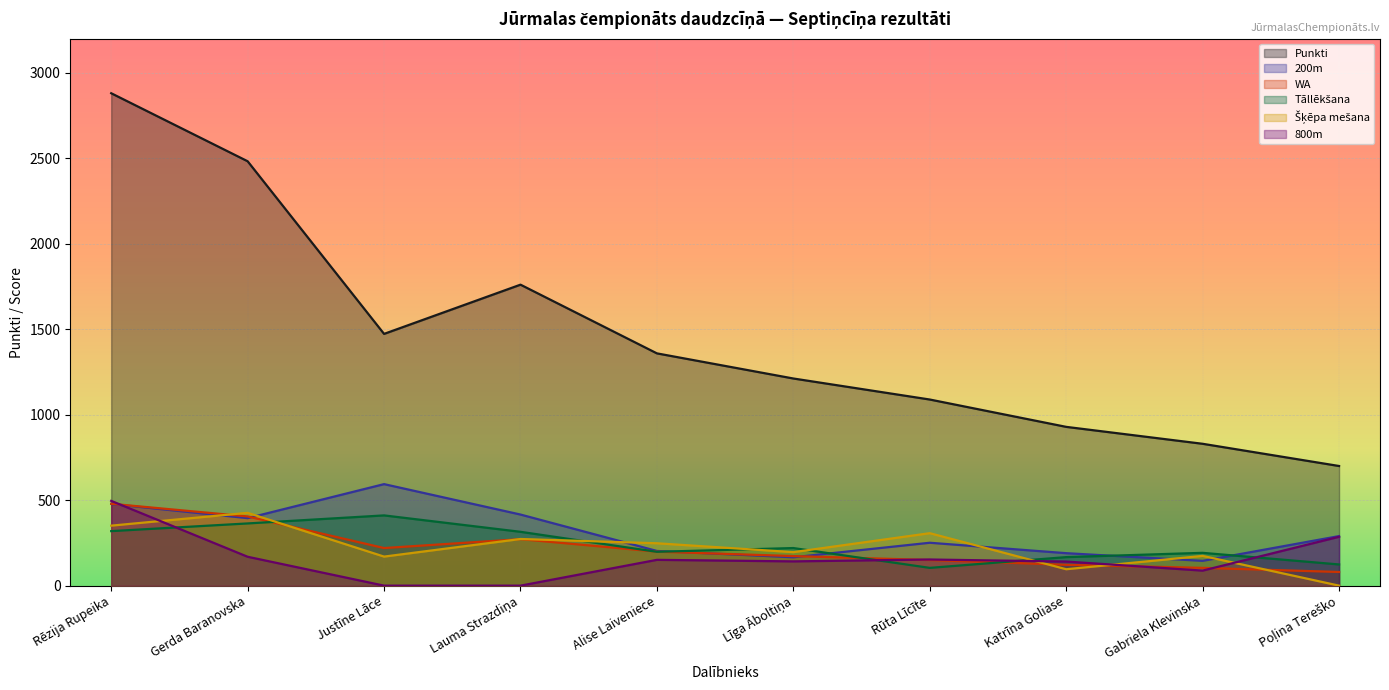

What is the label of the 6th point from the left?

Līga Āboltiņa